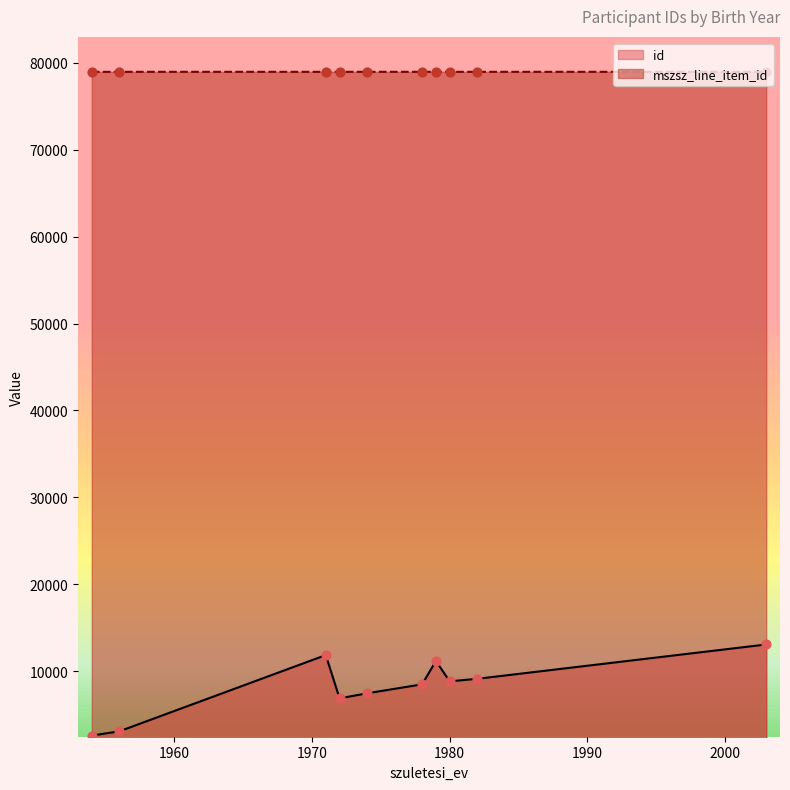

At which category is the sum across all series the highest?

2003